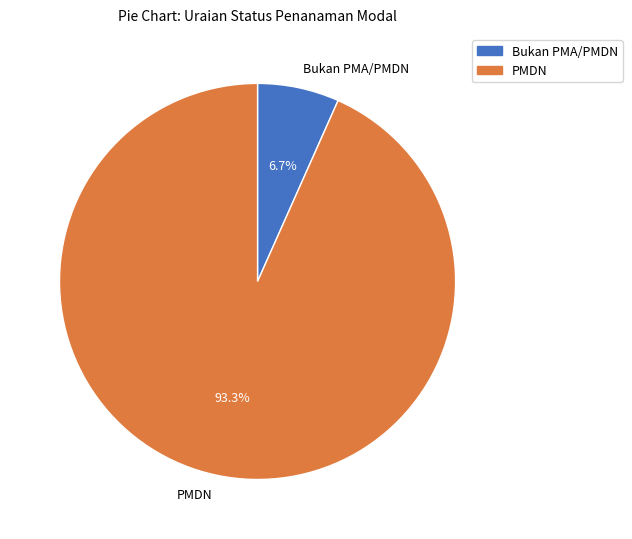

Which has a higher value, PMDN or Bukan PMA/PMDN?

PMDN